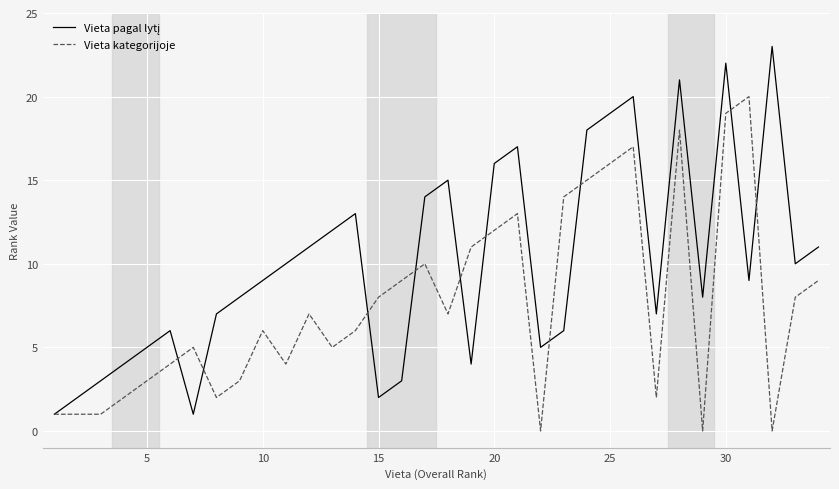

What is the sum of all Vieta kategorijoje values?

258